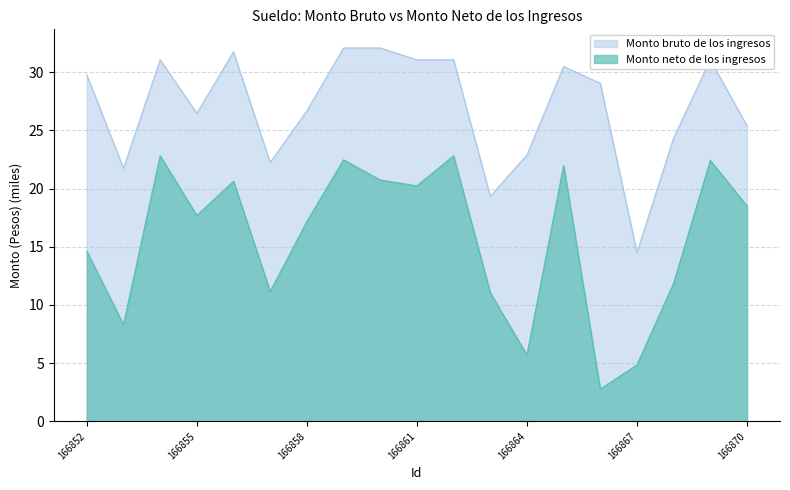

Where is Monto bruto de los ingresos nearest to the value 23?

166864